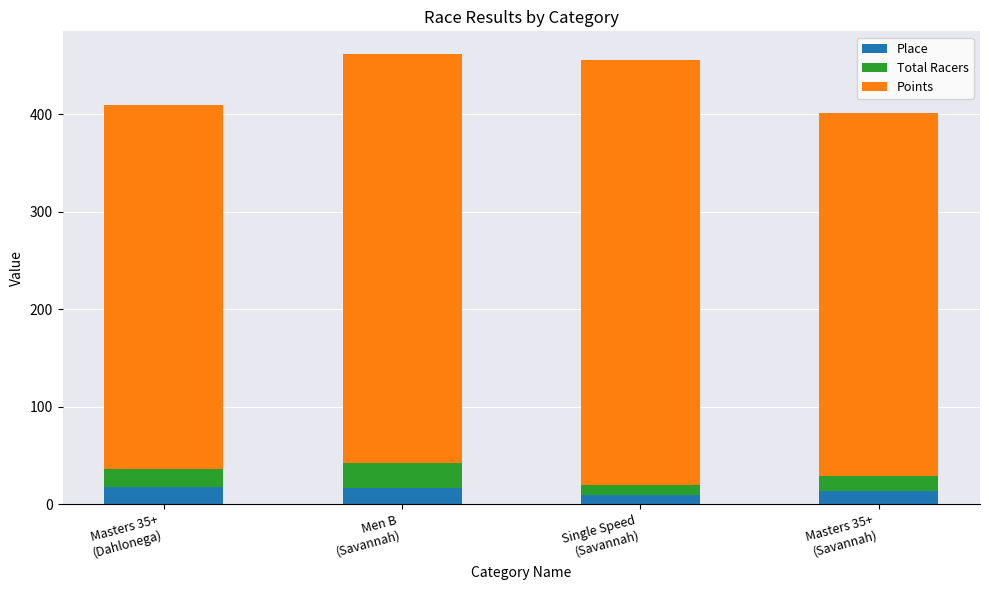

What are all the series names shown in the legend?

Place, Total Racers, Points